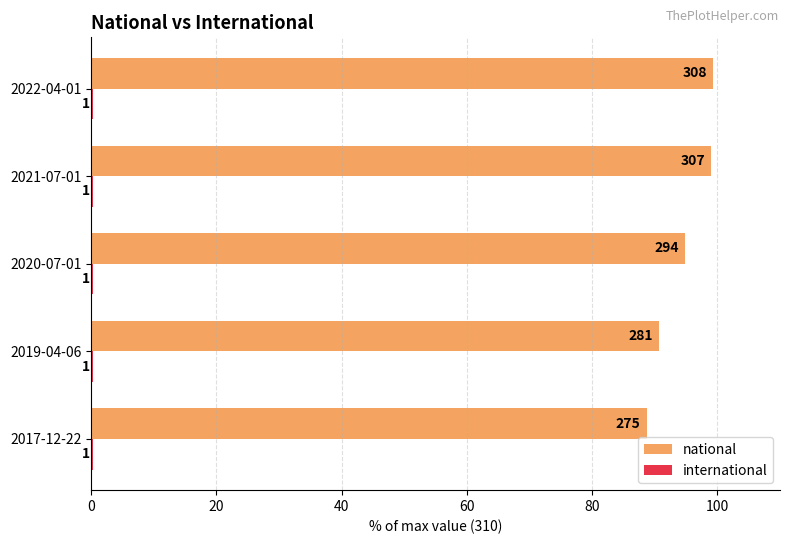

List the series in order of their peak value, highest first.

national, international